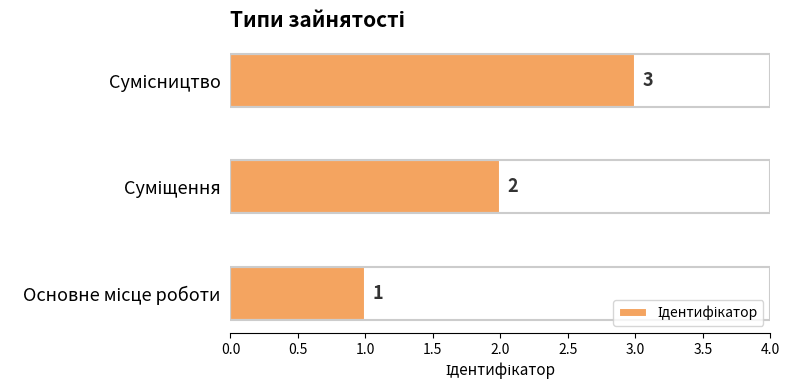

How many data points are less than 2?

1